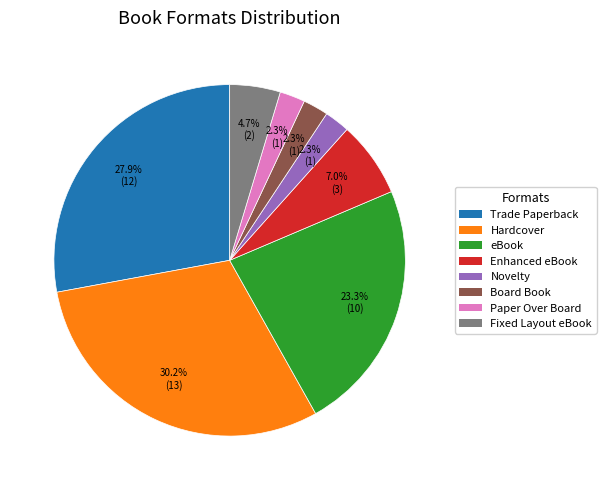

Does any single category account for the majority?

No